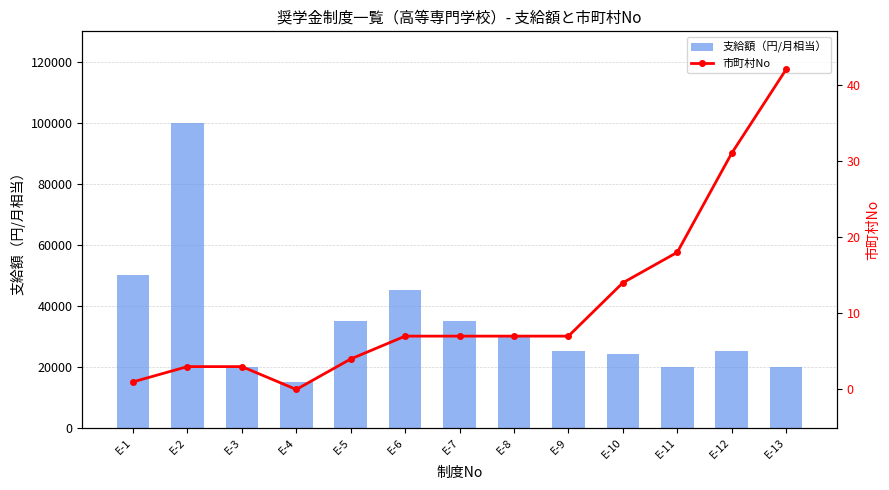

What is the sum of all 支給額（円/月相当） values?

444000